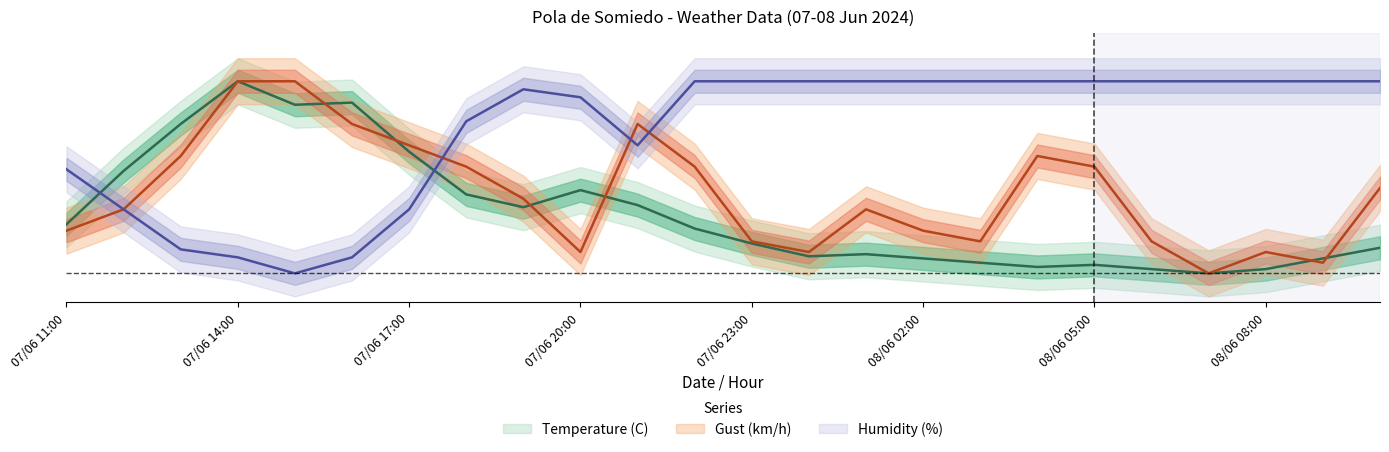

Which has a higher value, 08/06 00:00 or 08/06 05:00?

08/06 00:00